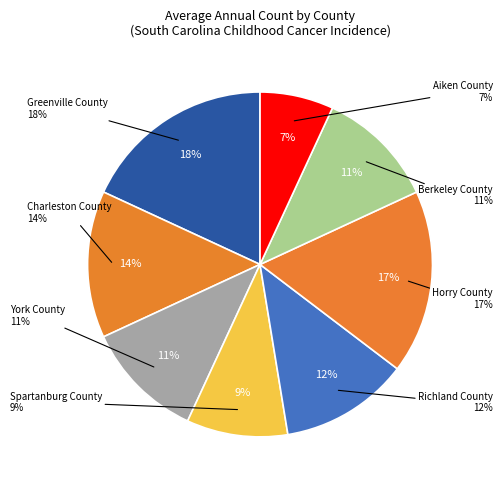

True or false: Greenville County accounts for 23% of the total.

False